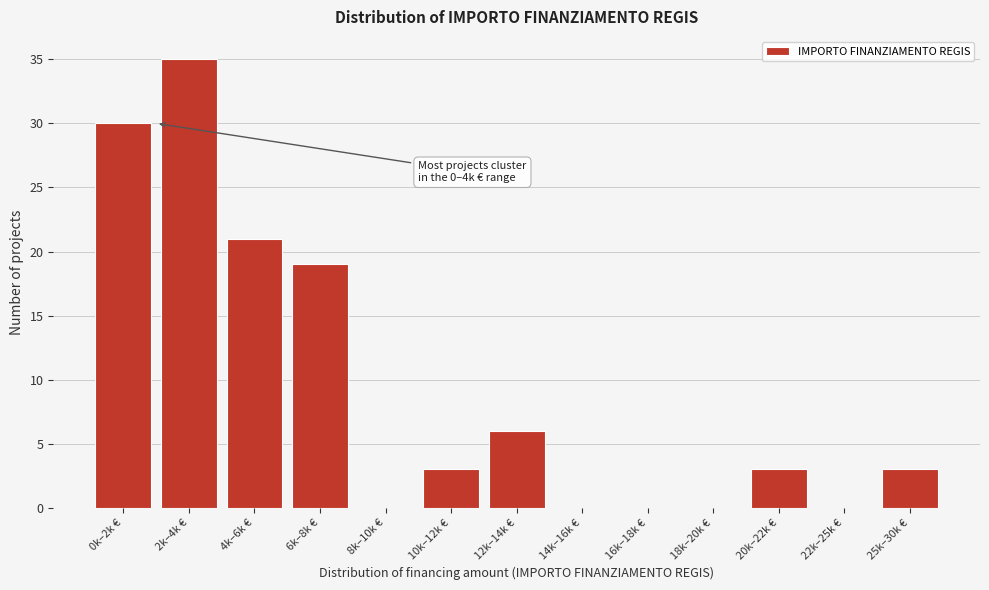

Reading left to right, list all the values displayed in this chart.

0k–2k €=30	2k–4k €=35	4k–6k €=21	6k–8k €=19	8k–10k €=0	10k–12k €=3	12k–14k €=6	14k–16k €=0	16k–18k €=0	18k–20k €=0	20k–22k €=3	22k–25k €=0	25k–30k €=3